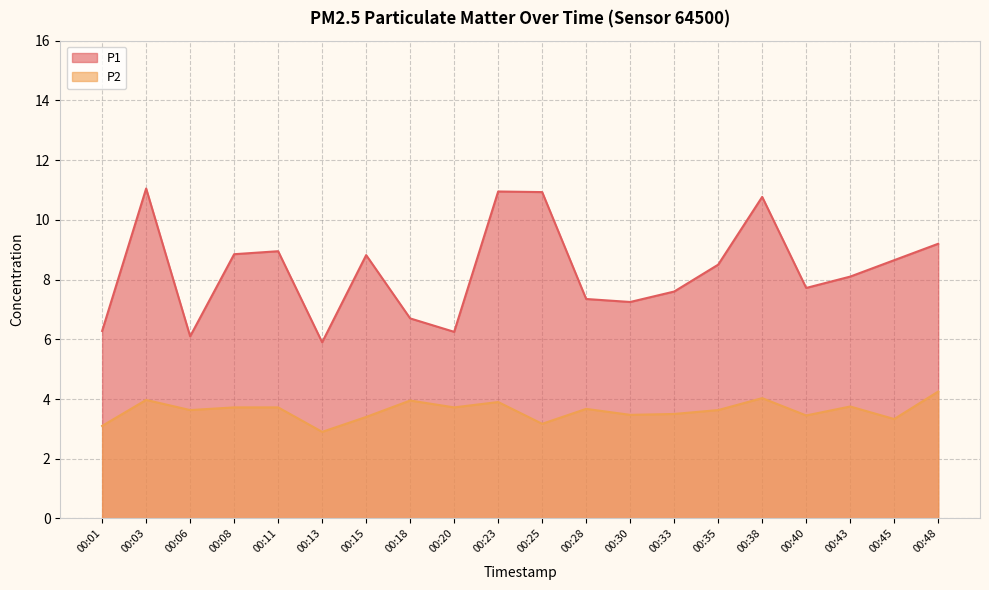

How many interior local valleys does the P2 series have?

7